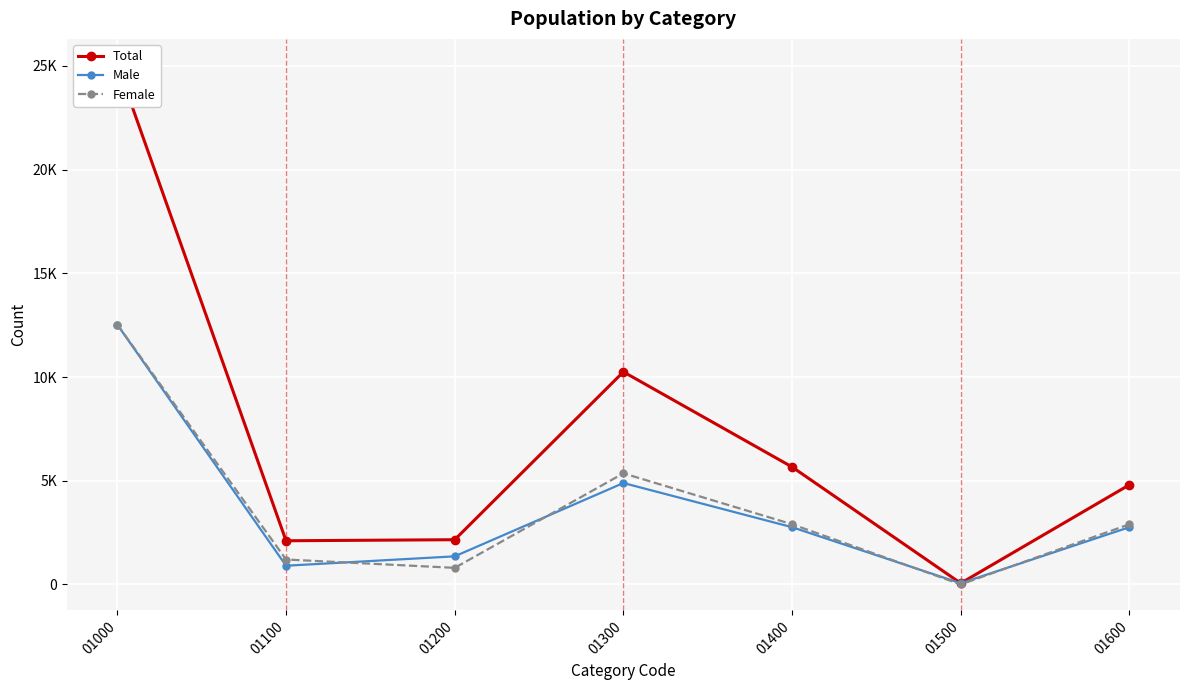

At which label does Total reach its minimum?

01500